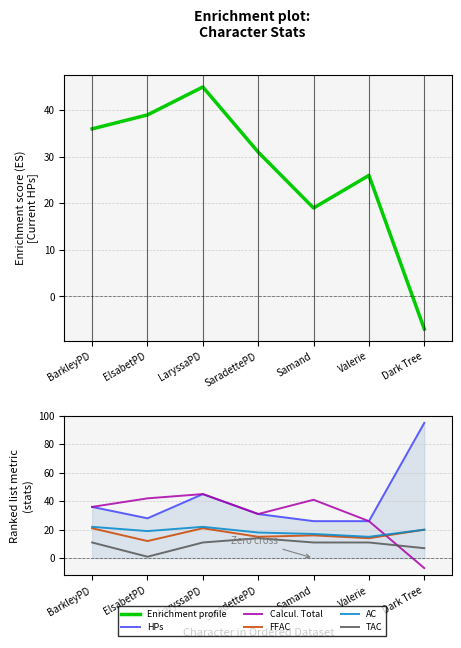

How many lines are shown in the chart?

6